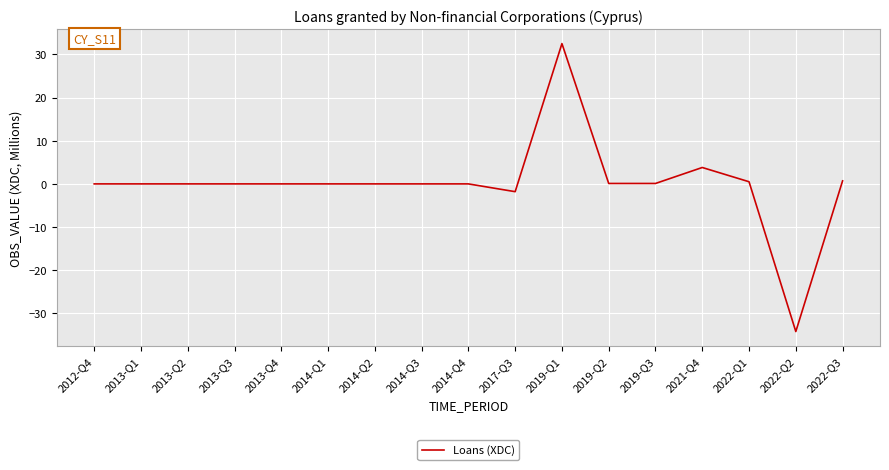

Between 2019-Q1 and 2014-Q2, which is larger?

2019-Q1